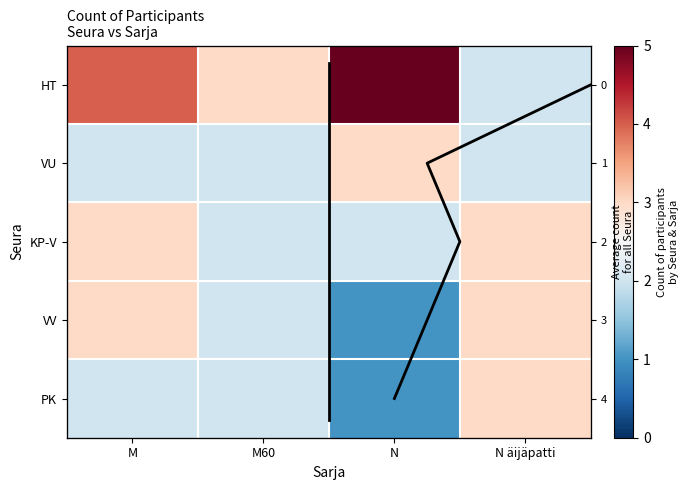

Which series has the largest total across all categories?

HT